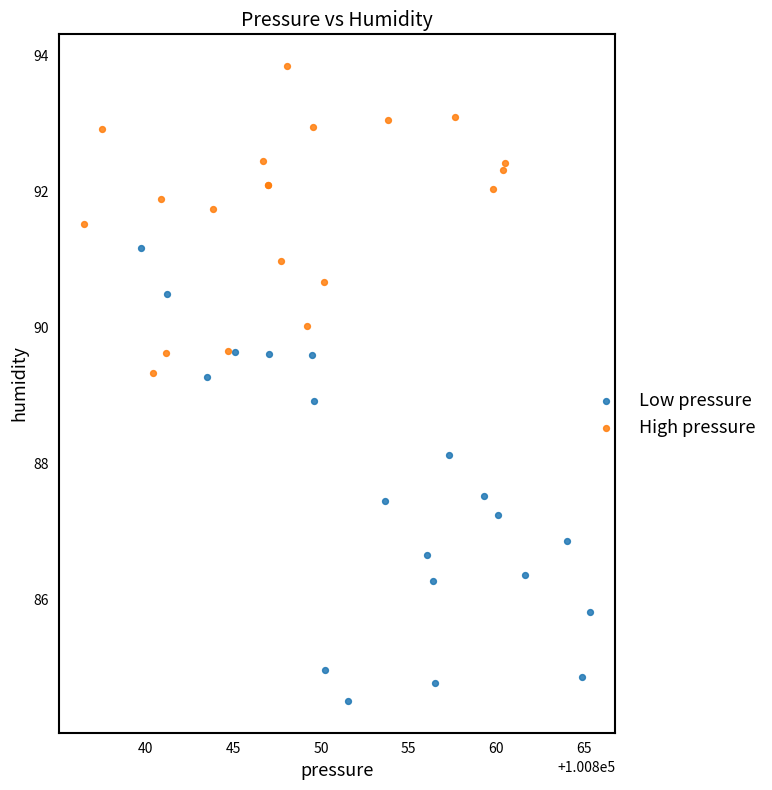

Which series reaches the minimum Y coordinate?

Low pressure